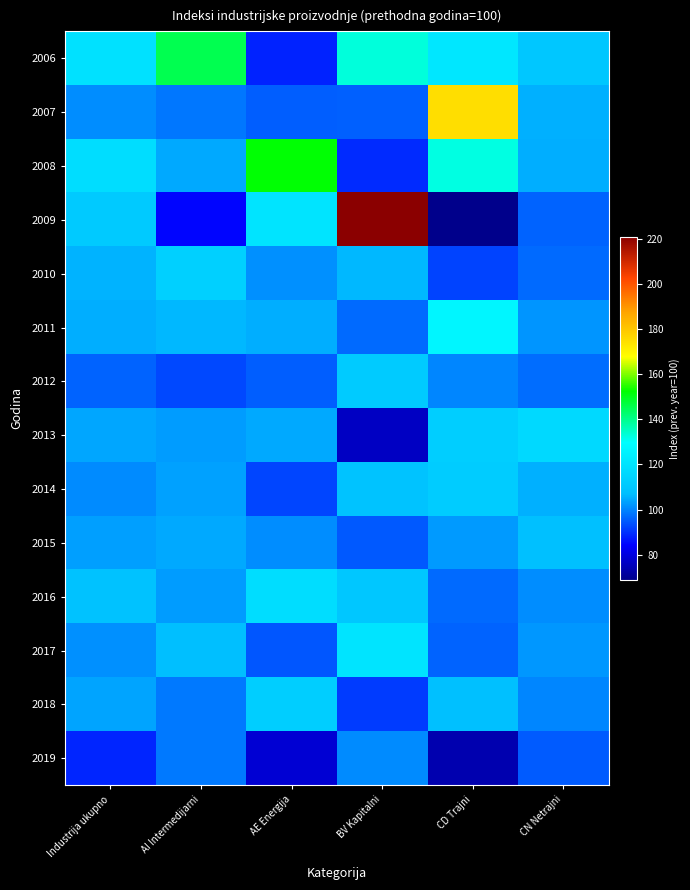

Rank the series by their maximum value, from highest to lowest.

2009, 2007, 2008, 2006, 2011, 2017, 2016, 2013, 2010, 2018, 2014, 2012, 2015, 2019